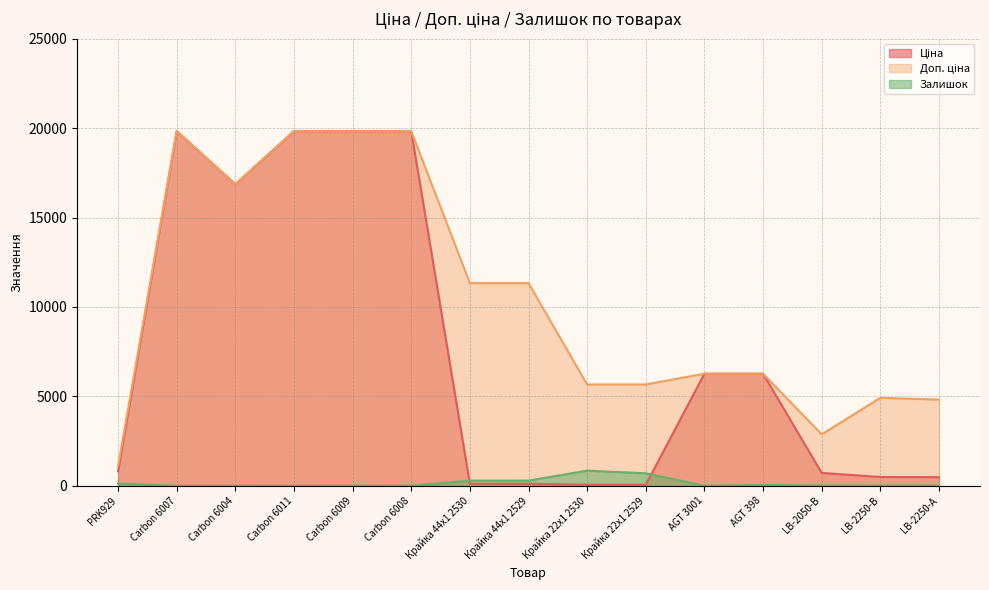

Reading right to left, what are all the values shown in this chart?

Ціна: 482.1	491.7	719.6	6266.7	6266.7	56.7	56.7	113.3	113.3	19831.1	19831.1	19831.1	16863.2	19831.1	813.0
Доп. ціна: 4821.4	4917.4	2878.5	6266.7	6266.7	5667.0	5667.0	11334.0	11334.0	19831.1	19831.1	19831.1	16863.2	19831.1	1101.8
Залишок: 13.0	8.0	11.0	46.0	0.0	698.0	845.0	290.0	289.0	3.0	5.0	1.0	4.0	0.0	125.0